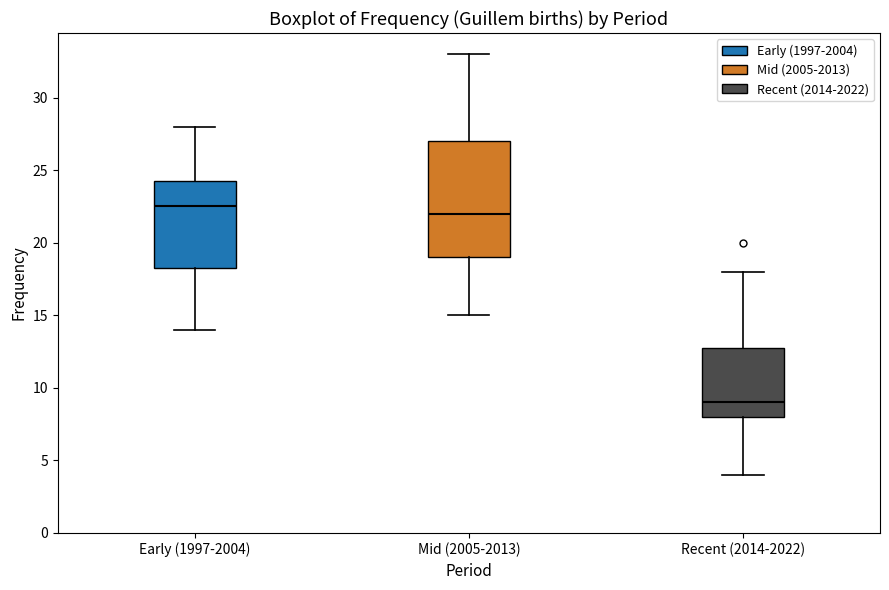

Comparing the boxes themselves (not the whiskers), which one is the tallest?

Mid (2005-2013)